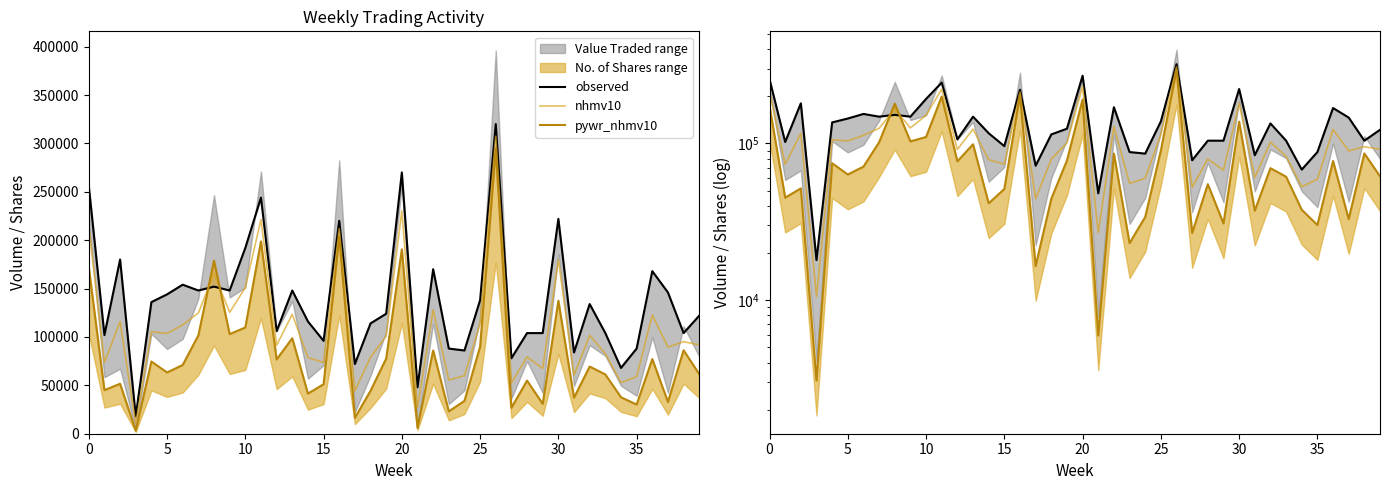

Is the value of observed at 37 greater than the value of nhmv10 at 10?

Yes